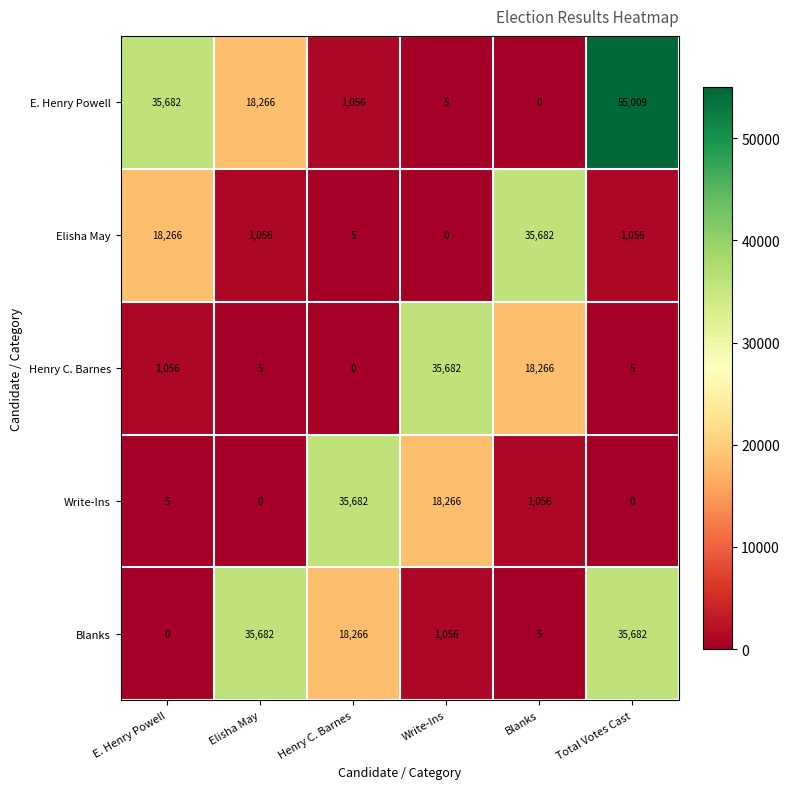

At which label does Elisha May reach its minimum?

Write-Ins